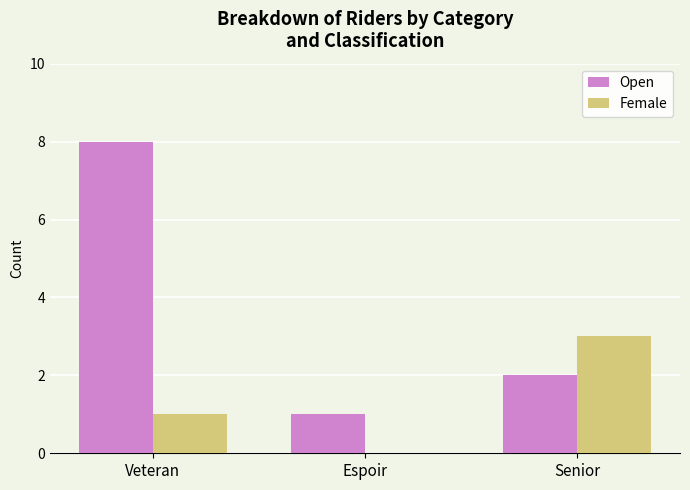

At which category is the sum across all series the highest?

Veteran